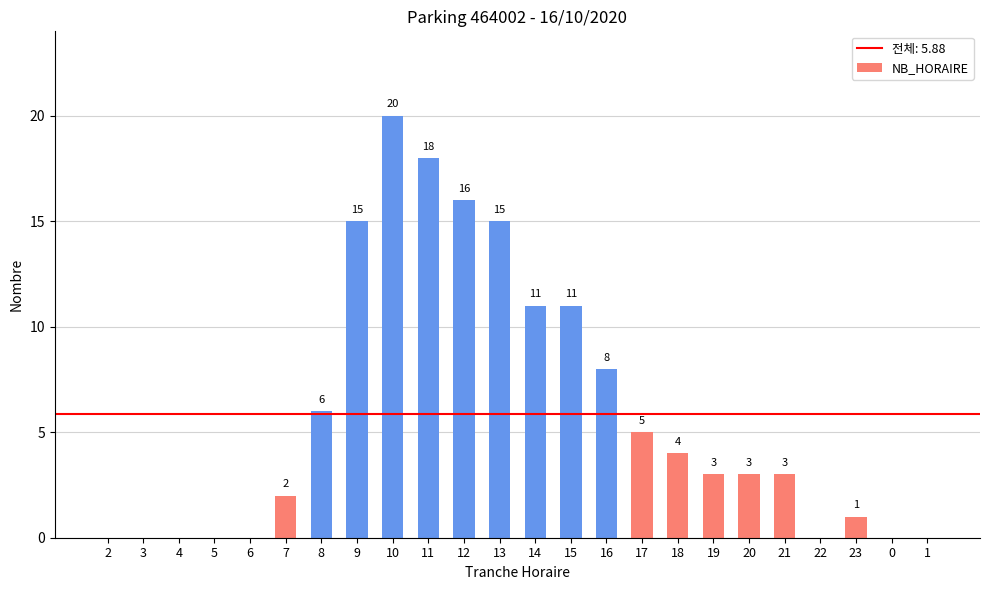

Where does the data first go above 3?

8